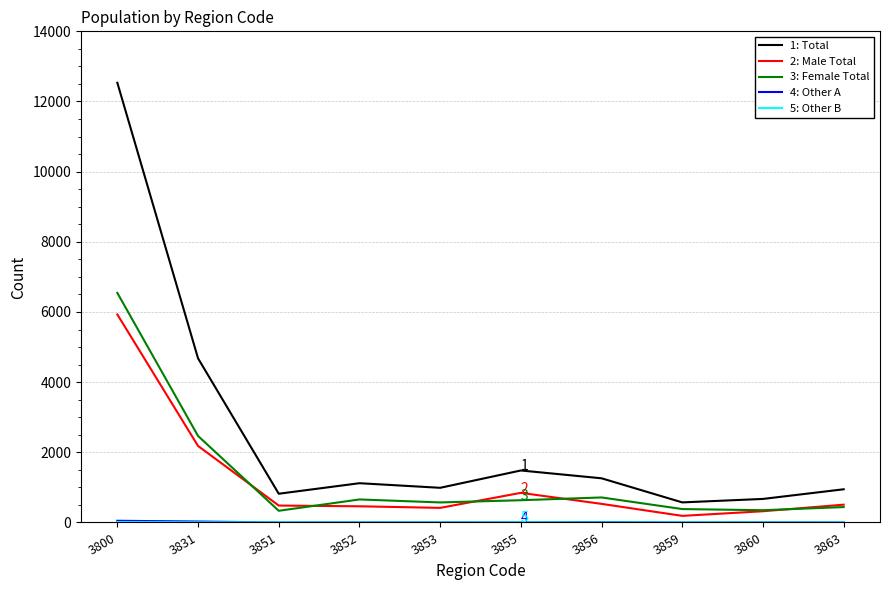

What is the total value across all series at 3800?

25066